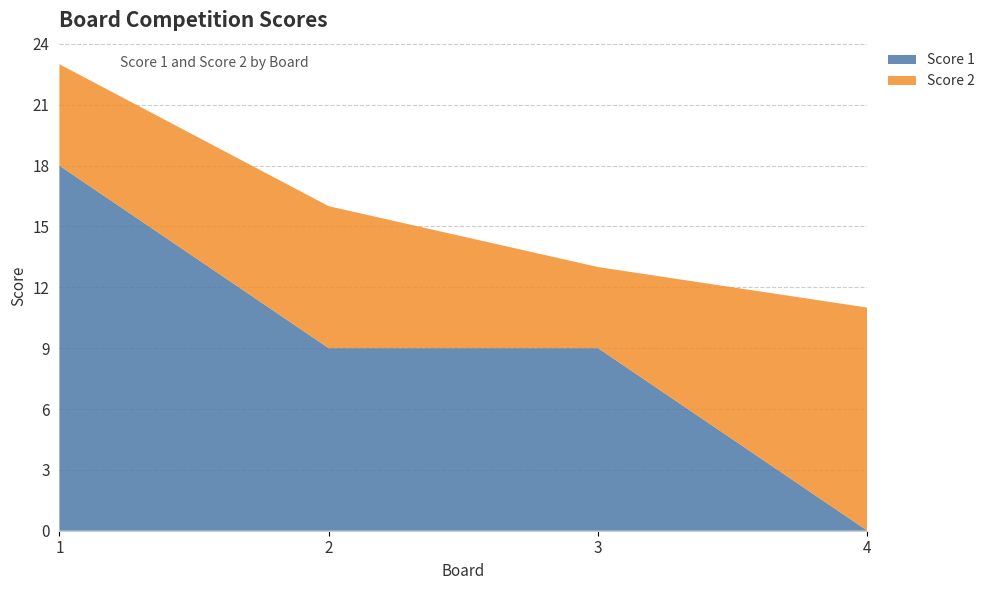

Reading left to right, what are all the values shown in this chart?

Score 1: 1=18	2=9	3=9	4=0
Score 2: 1=5	2=7	3=4	4=11